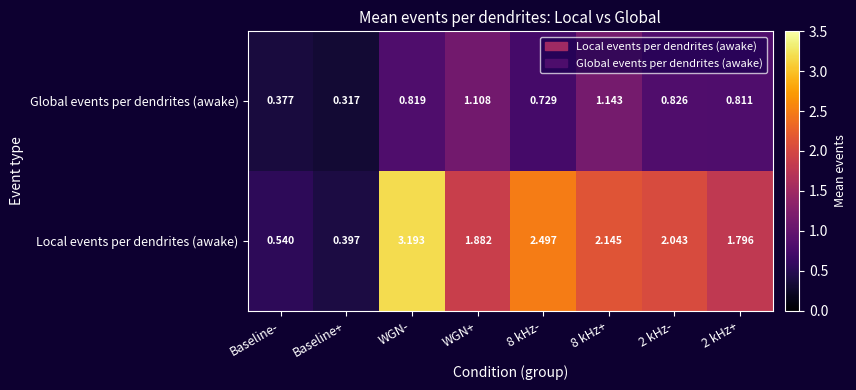

Where does the Local events per dendrites (awake) series first go above 2?

WGN-